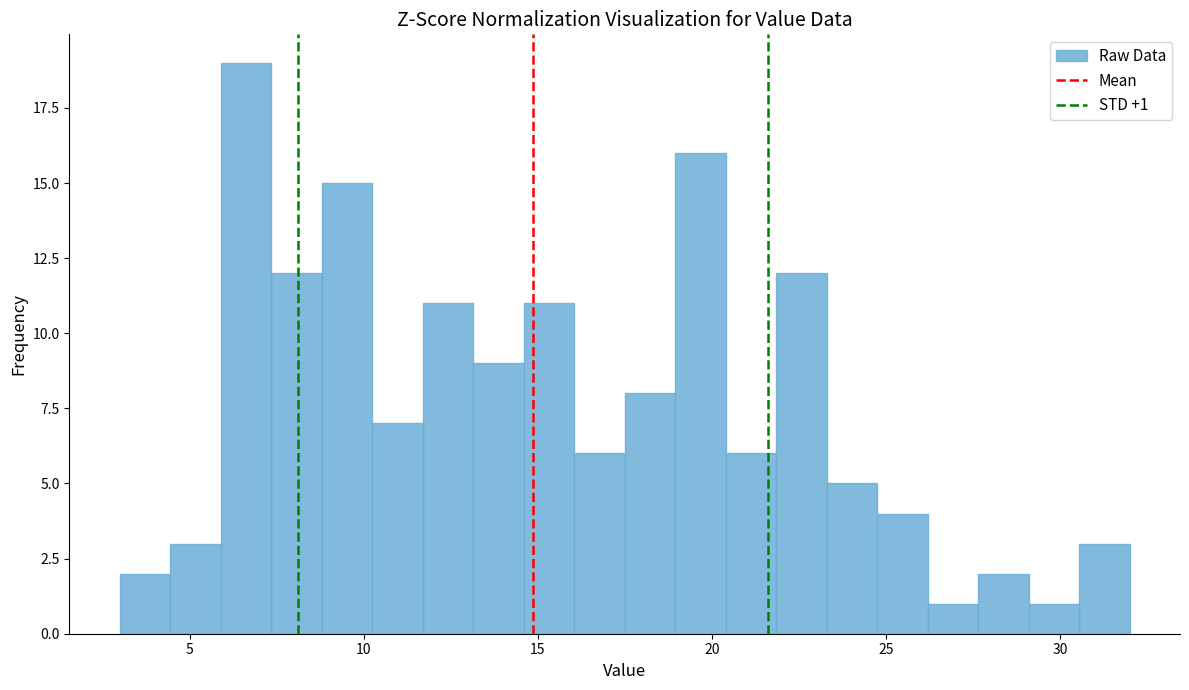

Around what value on the x-axis is the tallest bar? Give the approximate position of its centre, as read against the axis.

6.5